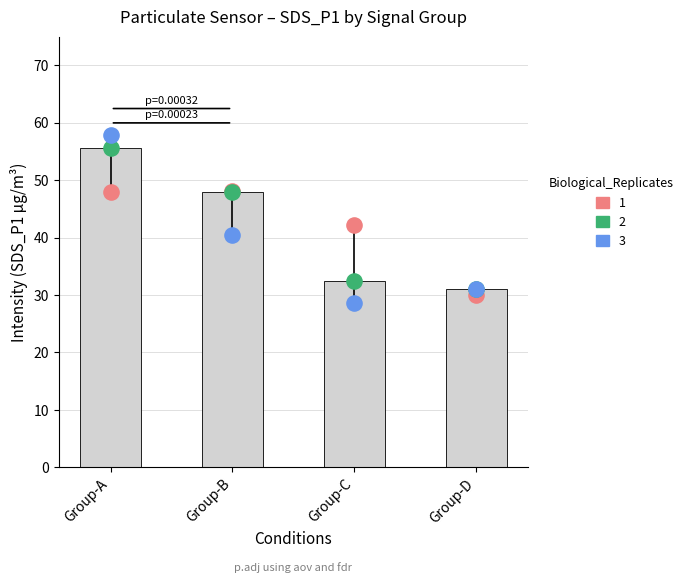

Is the value of Rep 3 at Group-C greater than the value of Rep 1 at Group-D?

No